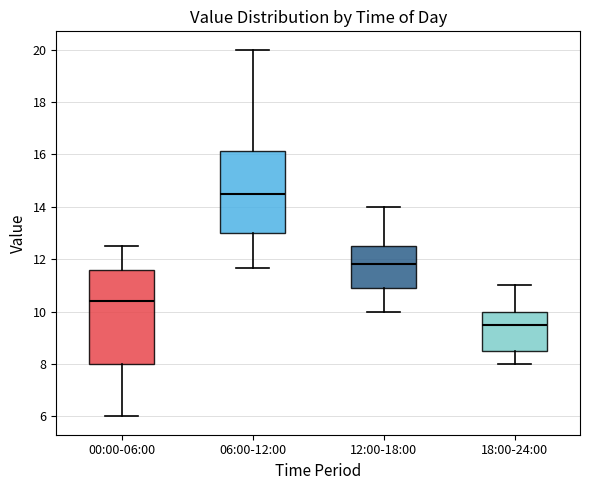

Reading left to right, transcribe this box plot: for each box, give where its median line is, the range the box spans, and where its two whiskers end, as read against the y-axis. The values are not printed on the chart, so give them approximately, as read against the axis.

00:00-06:00: median 10.4, box 8.0 to 11.6, whiskers 6.0 to 12.6
06:00-12:00: median 14.6, box 13.0 to 16.2, whiskers 11.6 to 20.0
12:00-18:00: median 11.8, box 11.0 to 12.6, whiskers 10.0 to 14.0
18:00-24:00: median 9.6, box 8.6 to 10.0, whiskers 8.0 to 11.0